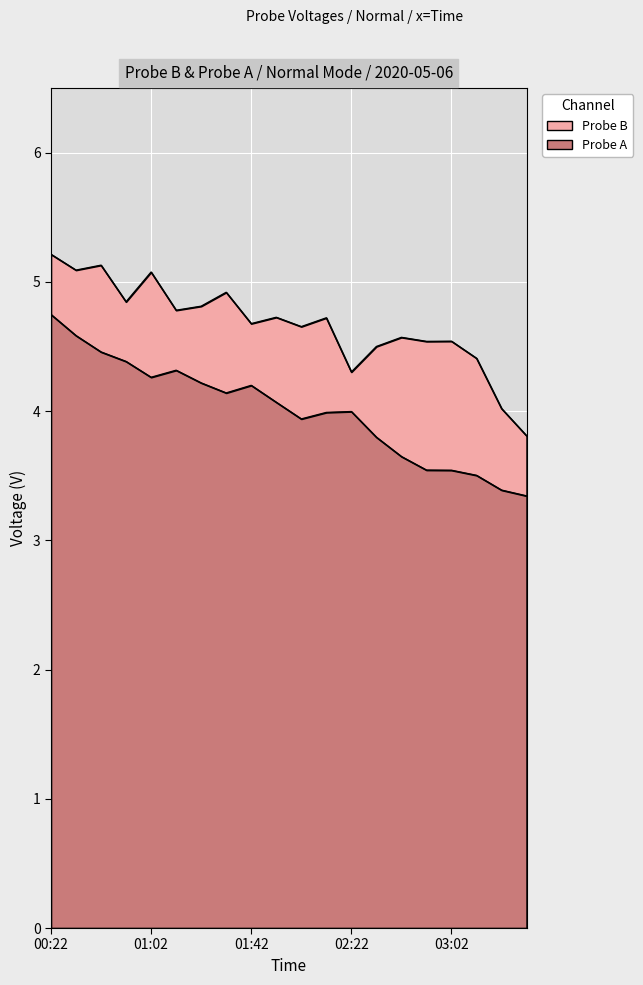

At how many categories does at least one series exceed 4?

19